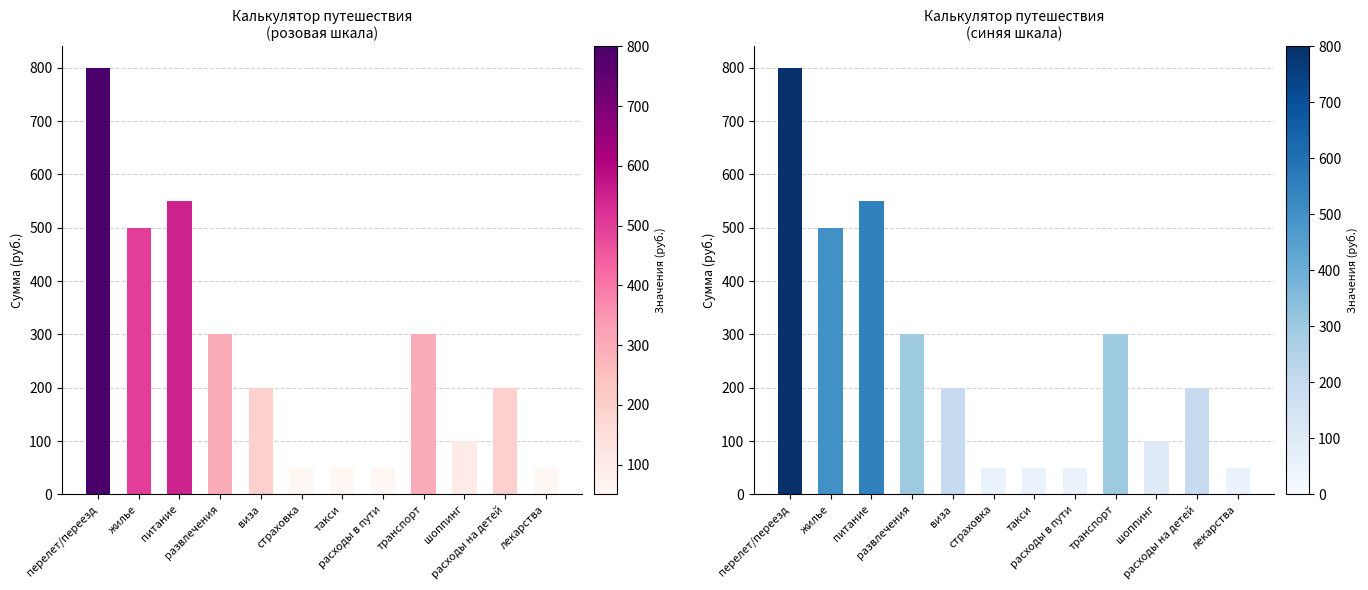

Reading left to right, list all the values displayed in this chart.

перелет/переезд=800	жилье=500	питание=550	развлечения=300	виза=200	страховка=50	такси=50	расходы в пути=50	транспорт=300	шоппинг=100	расходы на детей=200	лекарства=50